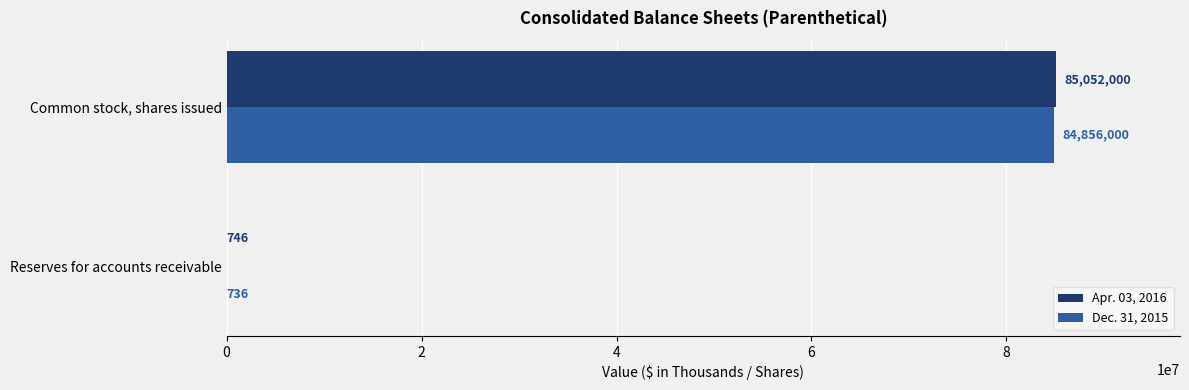

How many Dec. 31, 2015 values are between 736 and 84856000?

2